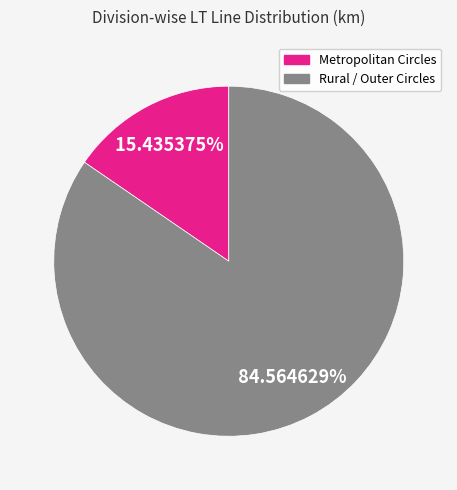

Does any single category account for the majority?

Yes